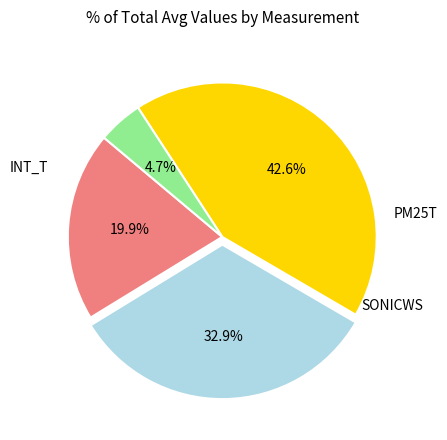

Is there any slice that represents more than half of the pie?

No